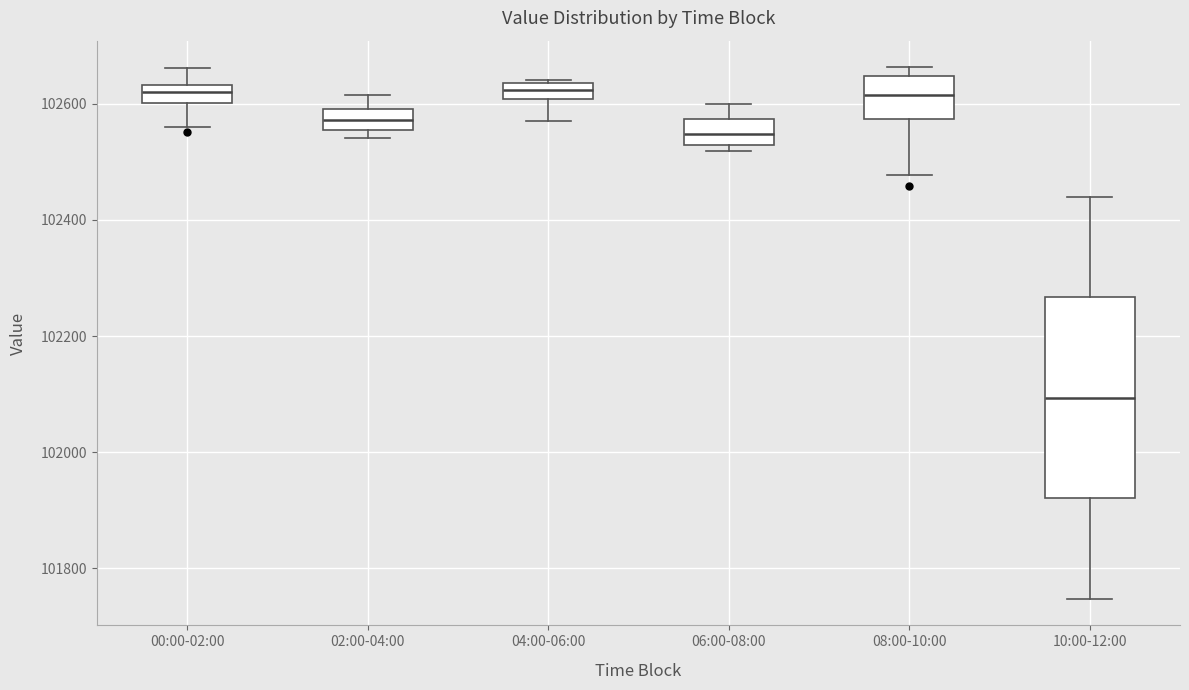

Where does the upper whisker of the box for 10:00-12:00 end on the y-axis? The values are not printed on the chart, so give them approximately, as read against the axis.

102440